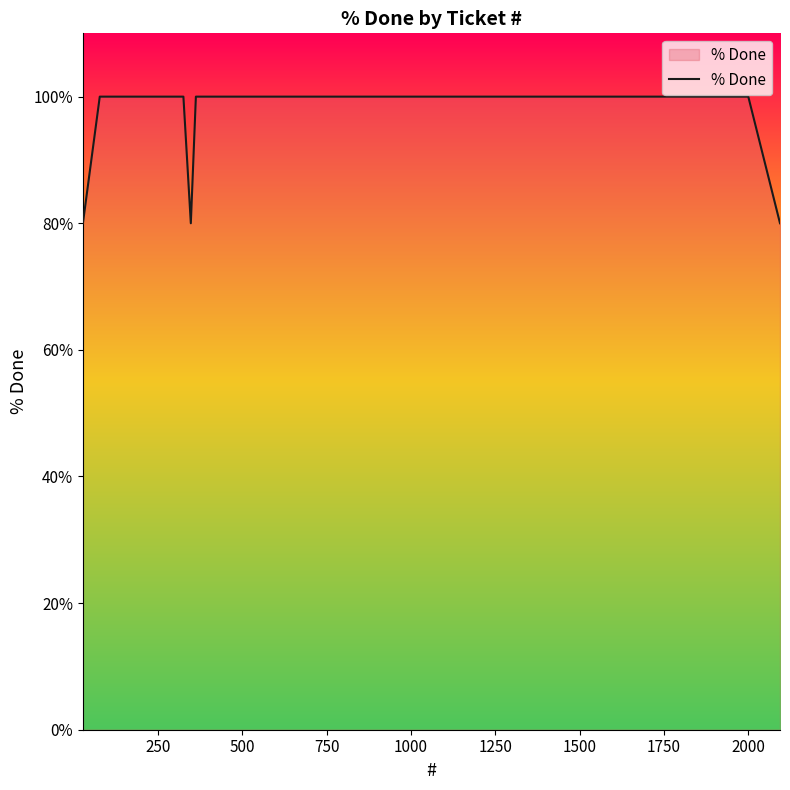

Does the chart have visible grid lines?

No